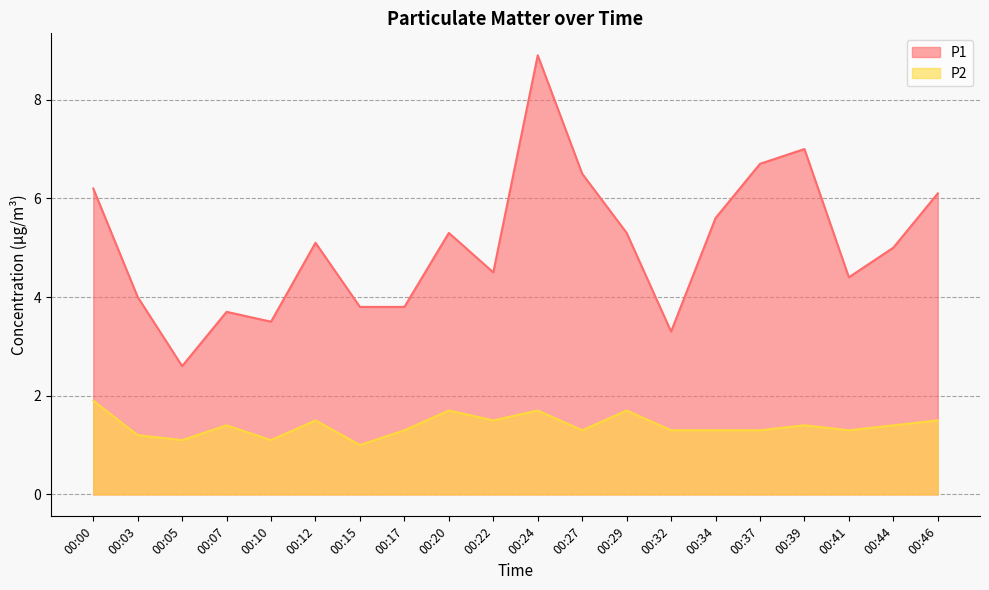

Rank the series at 00:12 from lowest to highest value.

P2, P1